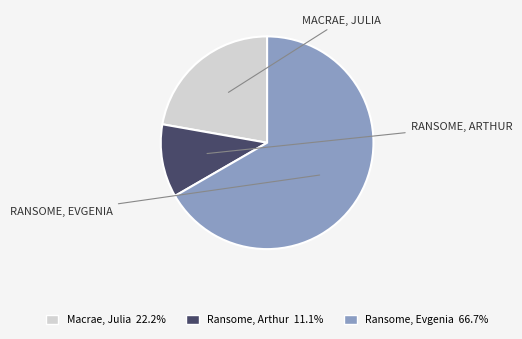

Does any single category account for the majority?

Yes